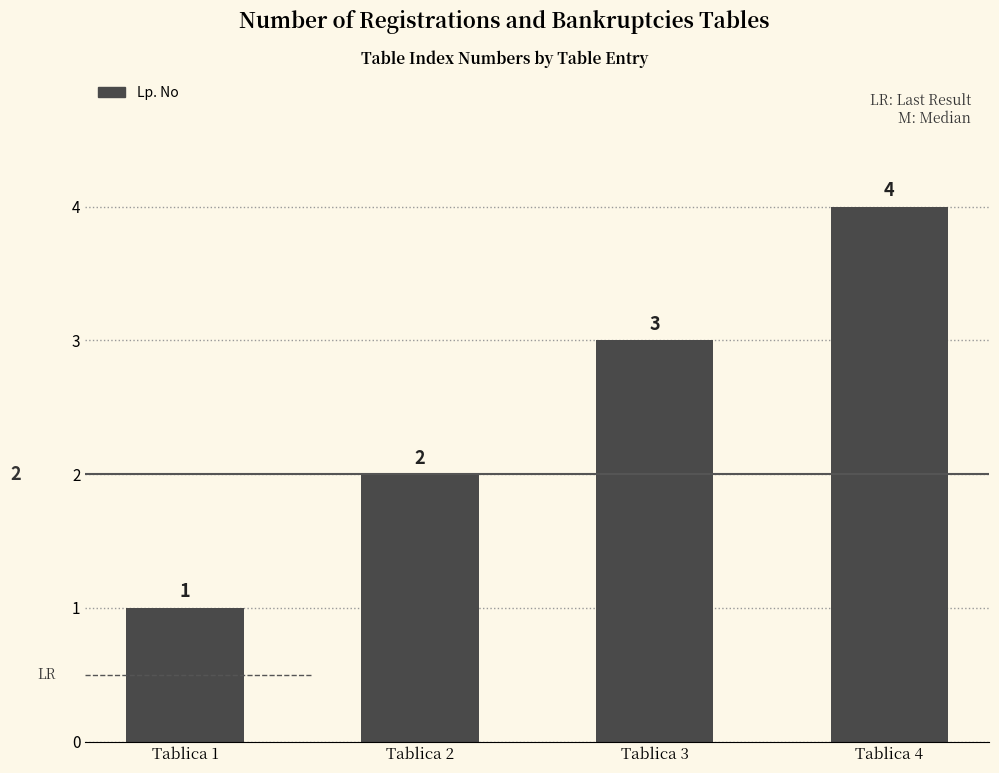

What is the sum of the values at Tablica 3 and Tablica 1?

4